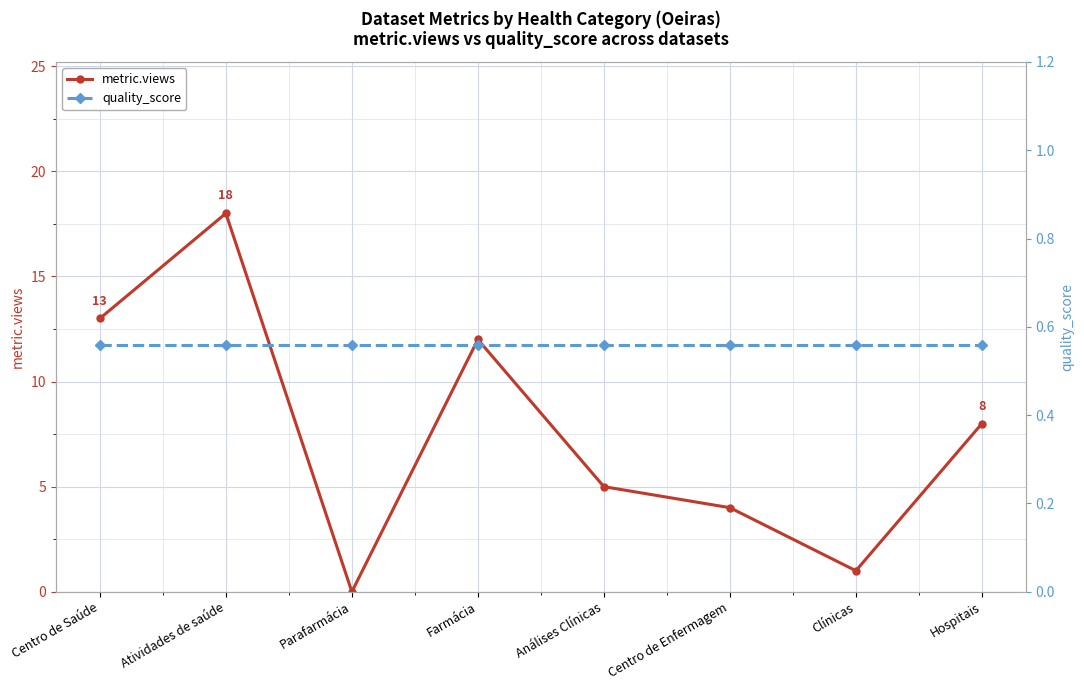

Where does the metric.views series first go above 8?

Centro de Saúde